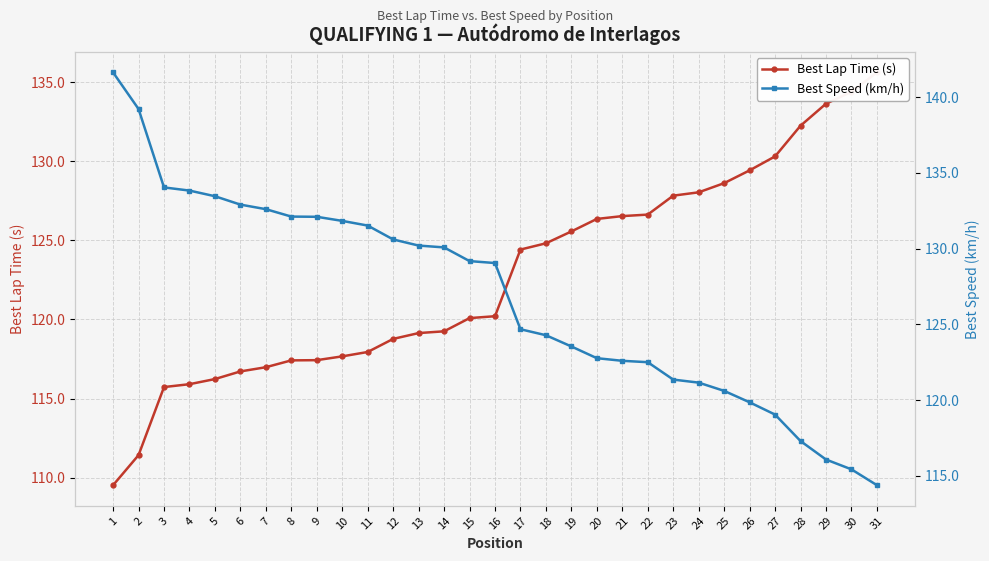

At 28, list the series in order from largest to smallest.

Best Lap Time (s), Best Speed (km/h)